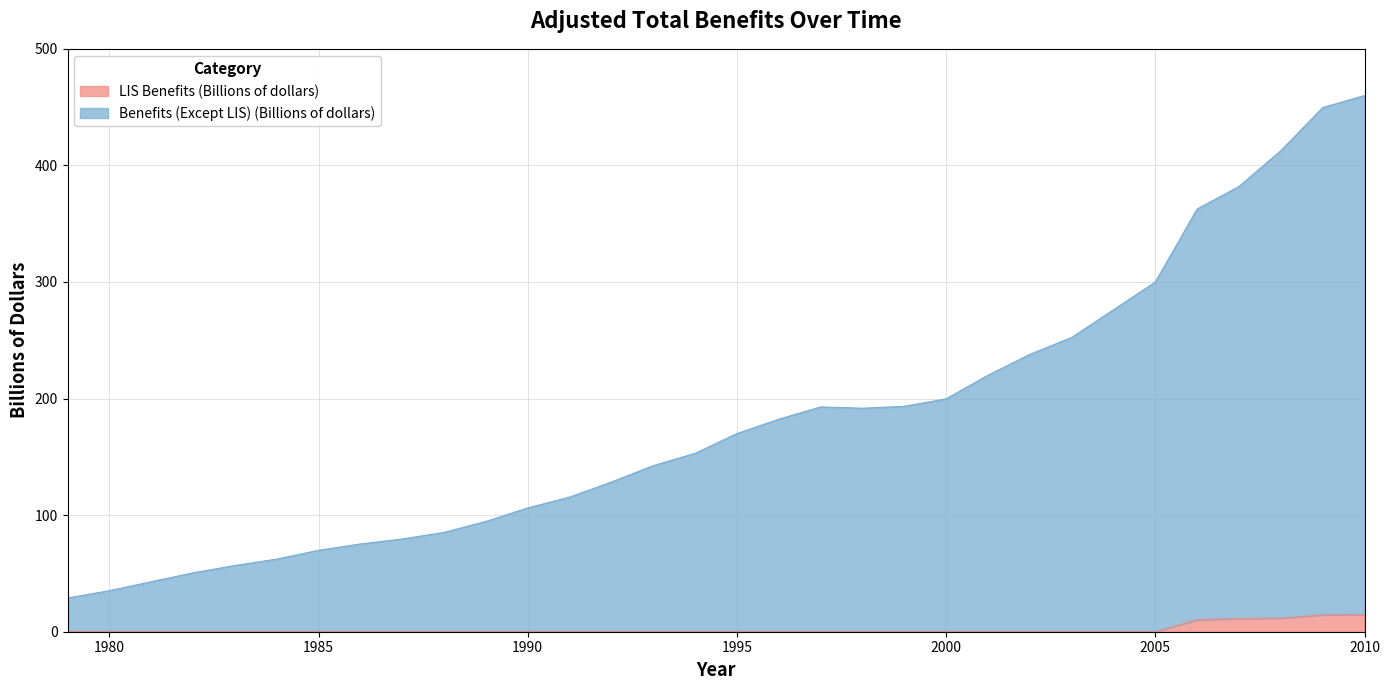

Reading left to right, extract all data points from this chart.

Benefits (Except LIS) (Billions of dollars): 28.9	35.2	42.9	50.5	56.8	62.3	69.8	75.3	79.6	85.2	94.6	106.2	115.5	128.4	142.4	153.0	170.0	182.3	192.8	191.7	193.3	199.8	220.0	237.9	252.4	276.2	300.0	362.6	381.9	412.6	449.6	460.0
LIS Benefits (Billions of dollars): 0.0	0.0	0.0	0.0	0.0	0.0	0.0	0.0	0.0	0.0	0.0	0.0	0.0	0.0	0.0	0.0	0.0	0.0	0.0	0.0	0.0	0.0	0.0	0.0	0.0	0.0	0.0	10.3	11.5	11.6	14.4	14.8